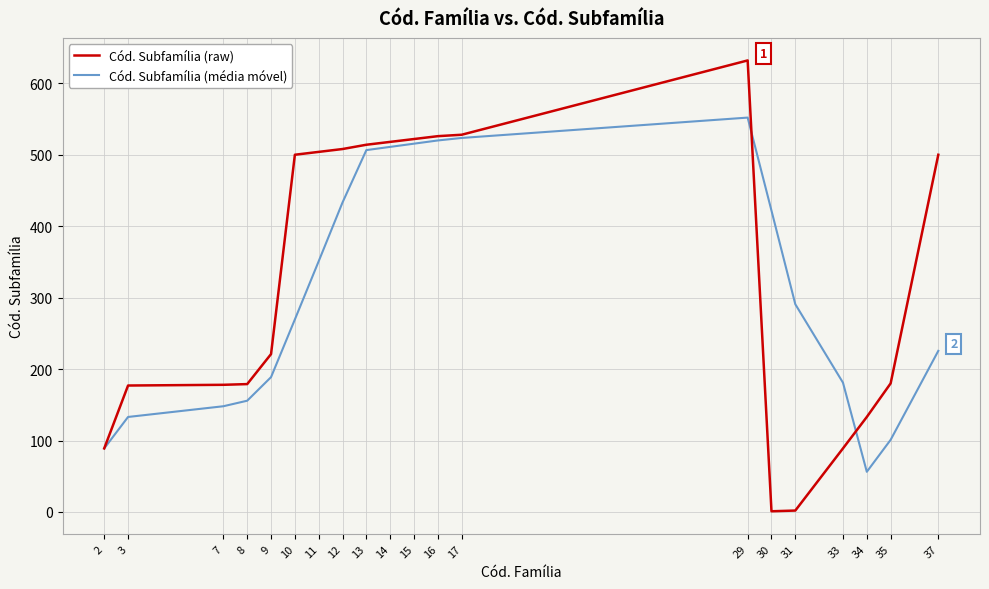

What are all the series names shown in the legend?

Cód. Subfamília (raw), Cód. Subfamília (média móvel)